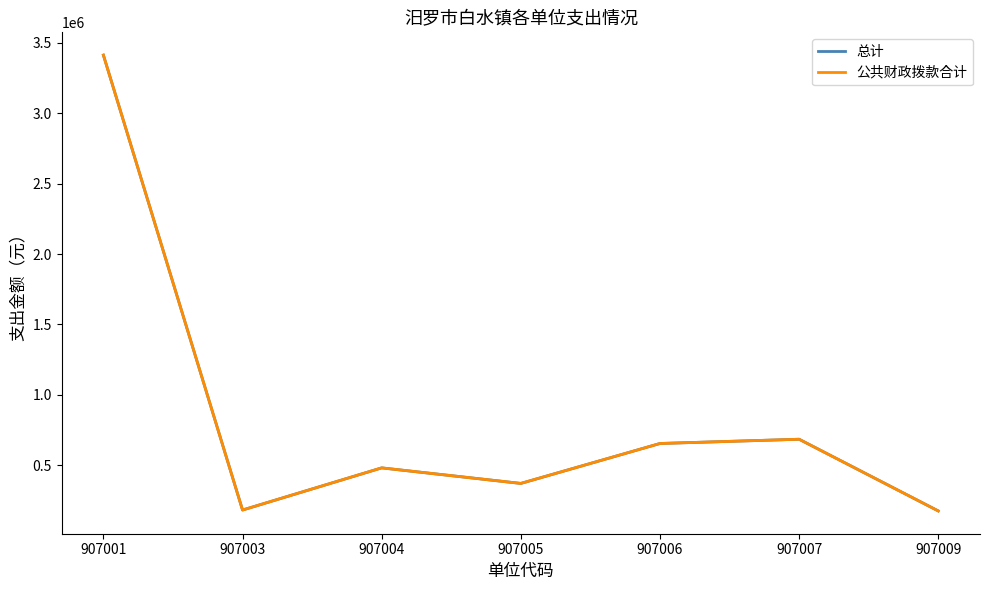

Is this an area chart (filled region under the line)?

No